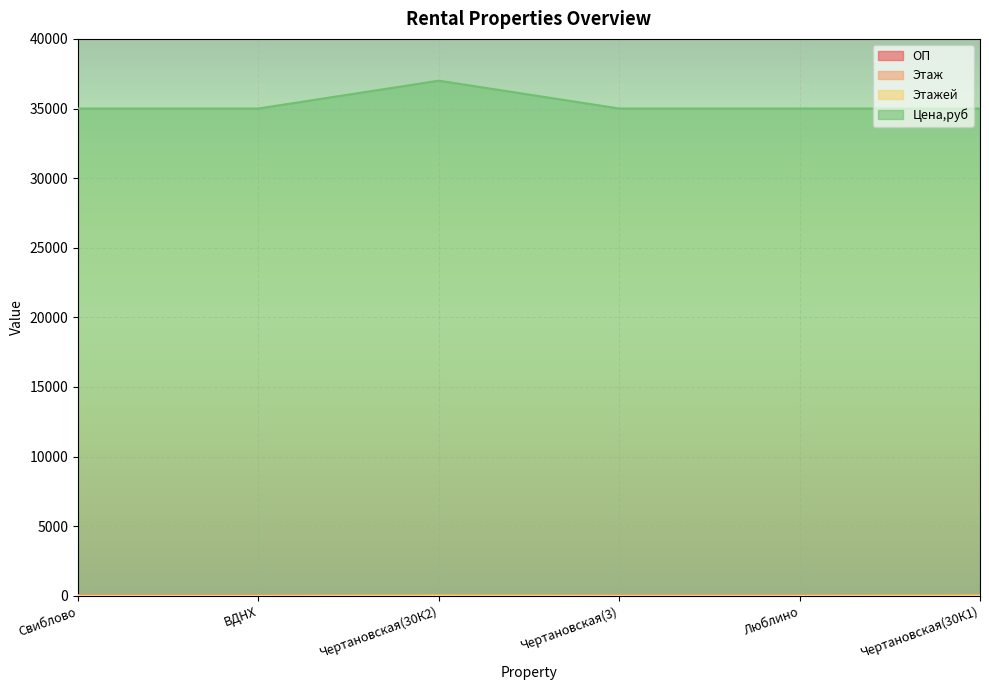

What is the minimum value for Этаж?

8.0